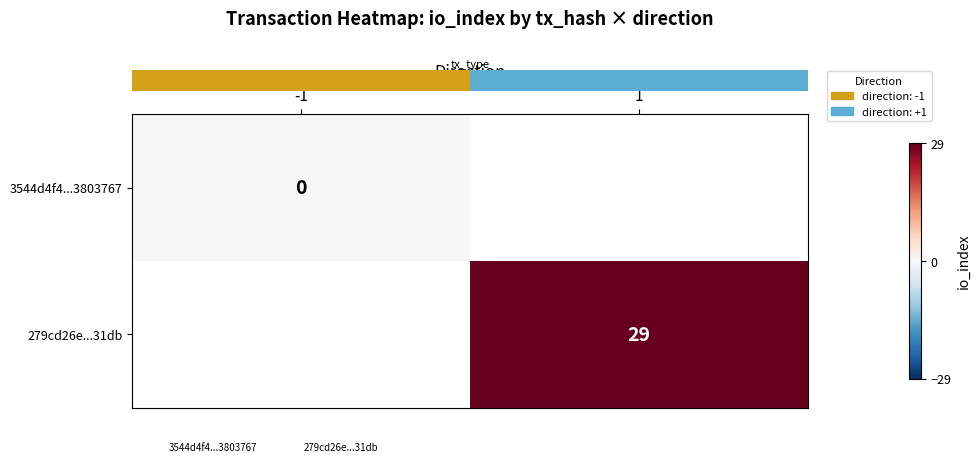

Which series has the largest range (max minus min)?

row_0